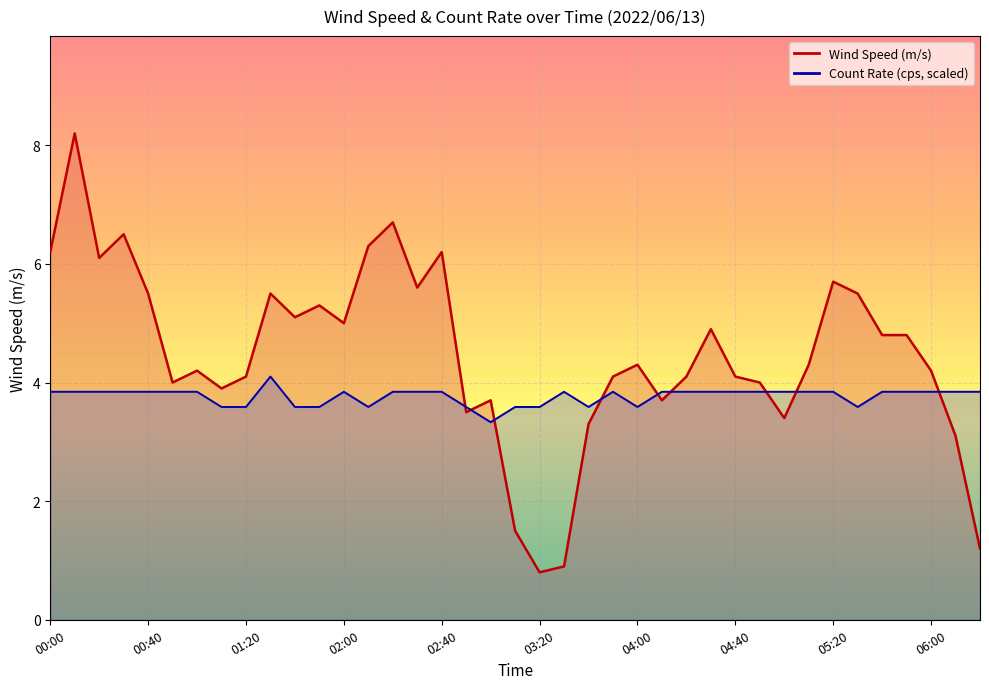

Where is Count Rate (cps) nearest to the value 3?

03:00